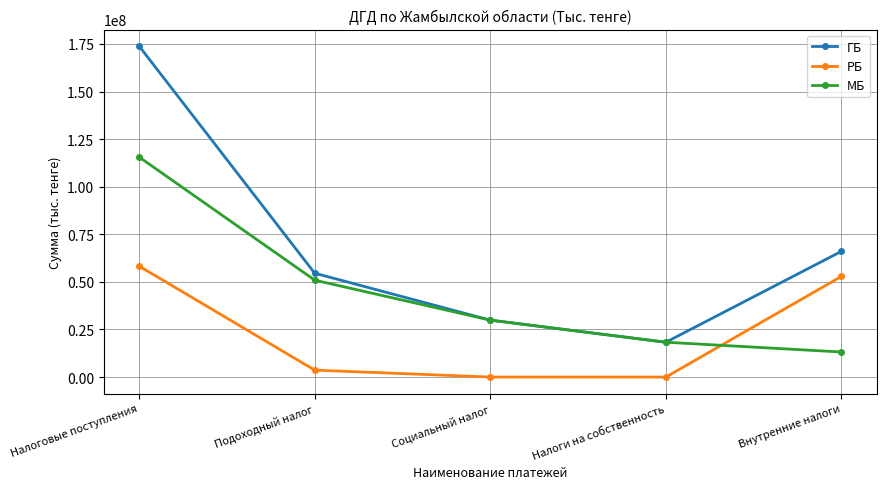

What is the difference between the maximum and minimum values in the ГБ series?

155601678